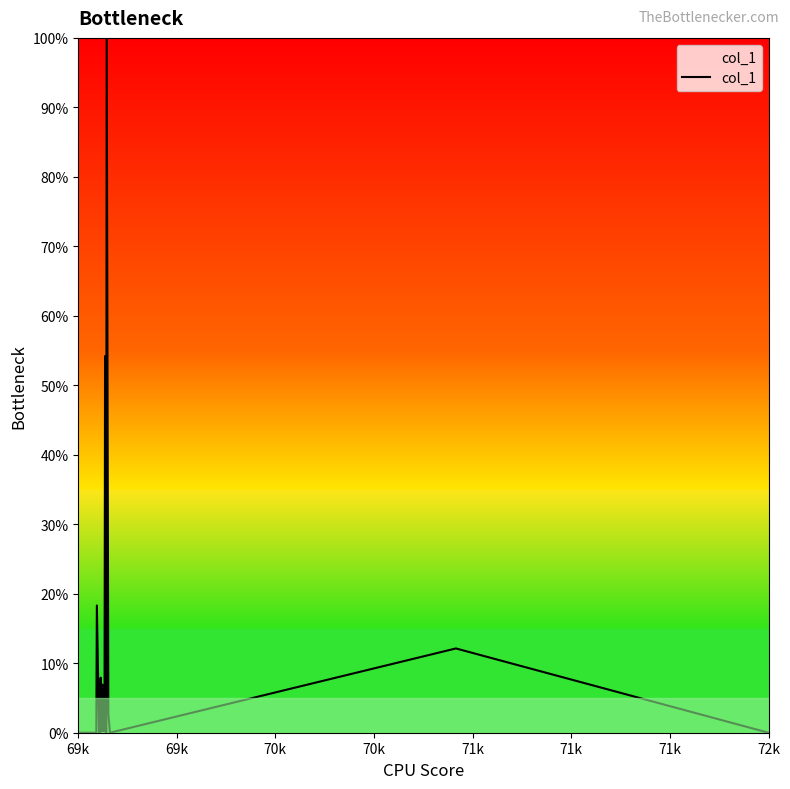

Does the chart display data point markers on the line(s)?

No